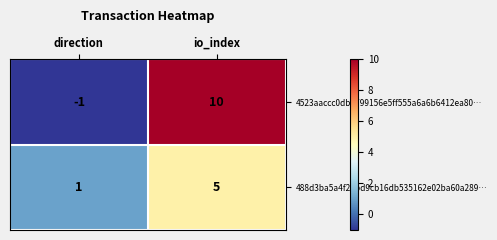

Reading left to right, what are all the values shown in this chart?

4523aaccc0db9799156e5ff555a6a6b6412ea80…: -1	10
488d3ba5a4f24bd9cb16db535162e02ba60a289…: 1	5